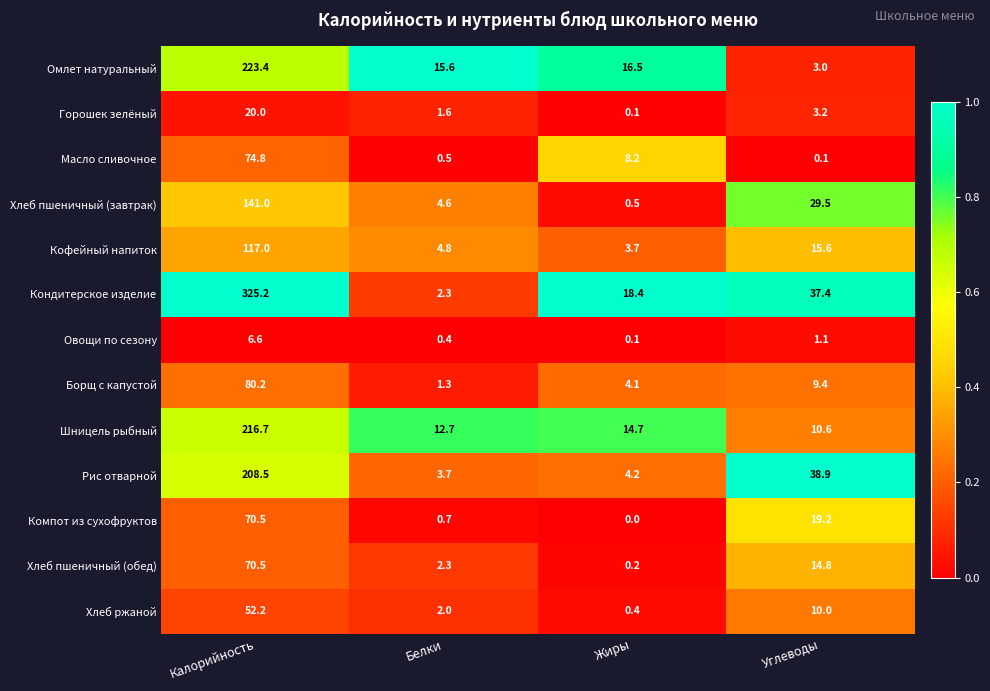

Which series changed the most between Жиры and Углеводы?

Рис отварной